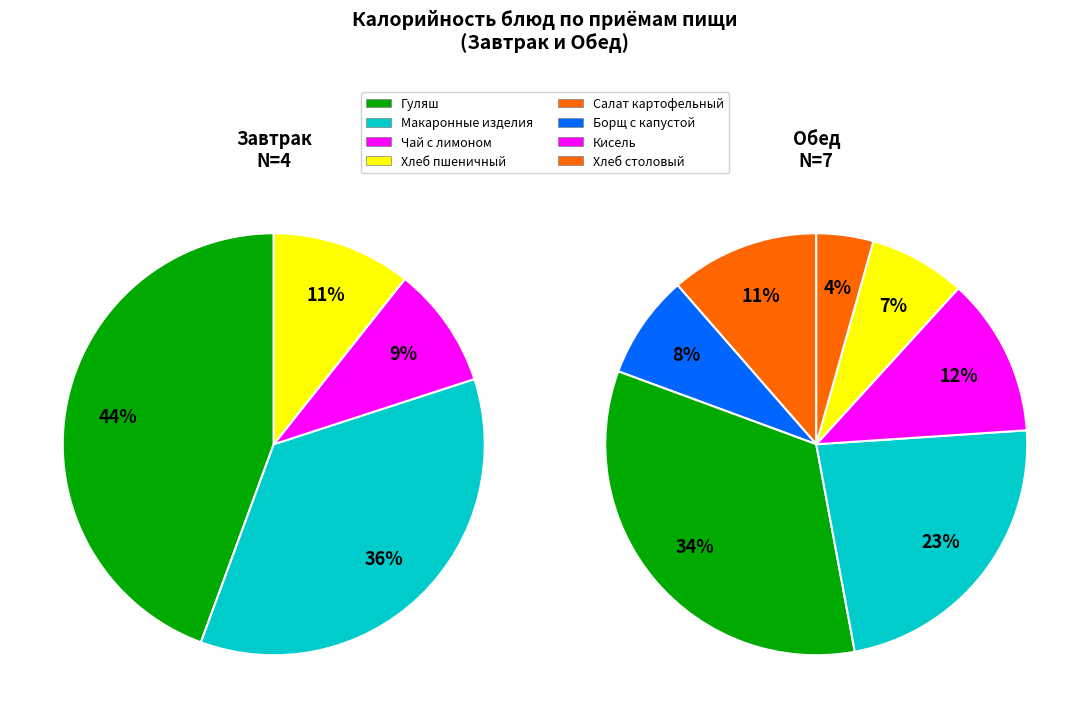

Which category has the smallest portion of the pie?

Хлеб столовый